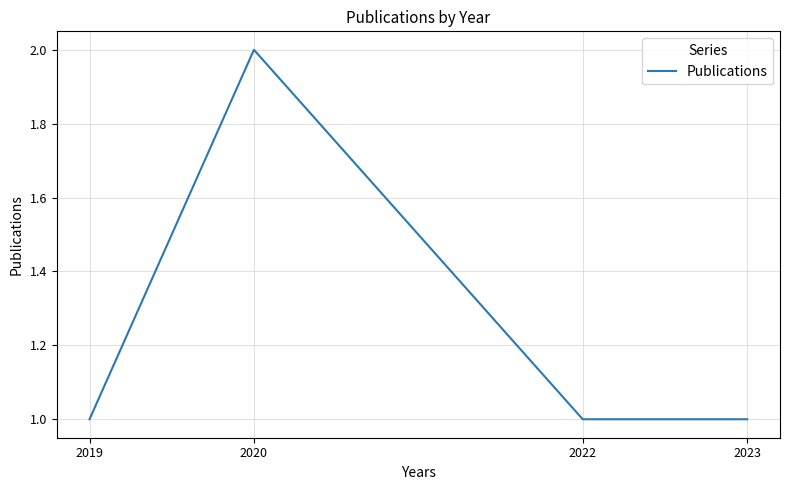

How many lines are shown in the chart?

1